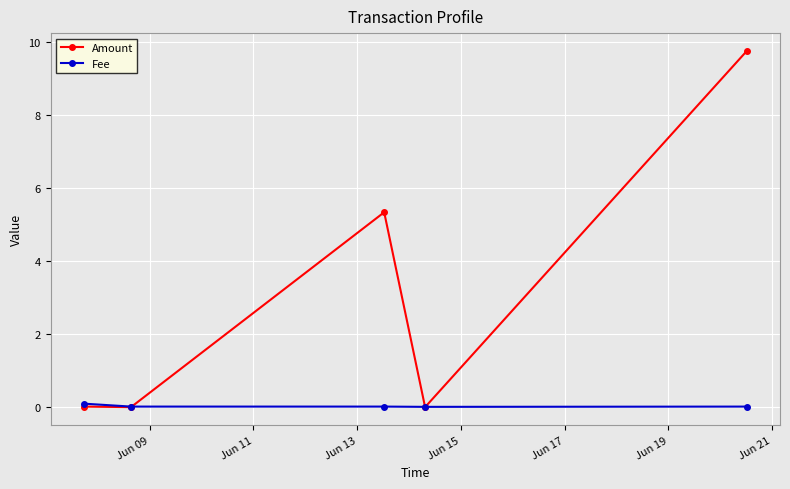

What is the difference between the maximum and minimum values in the Amount series?

9.8